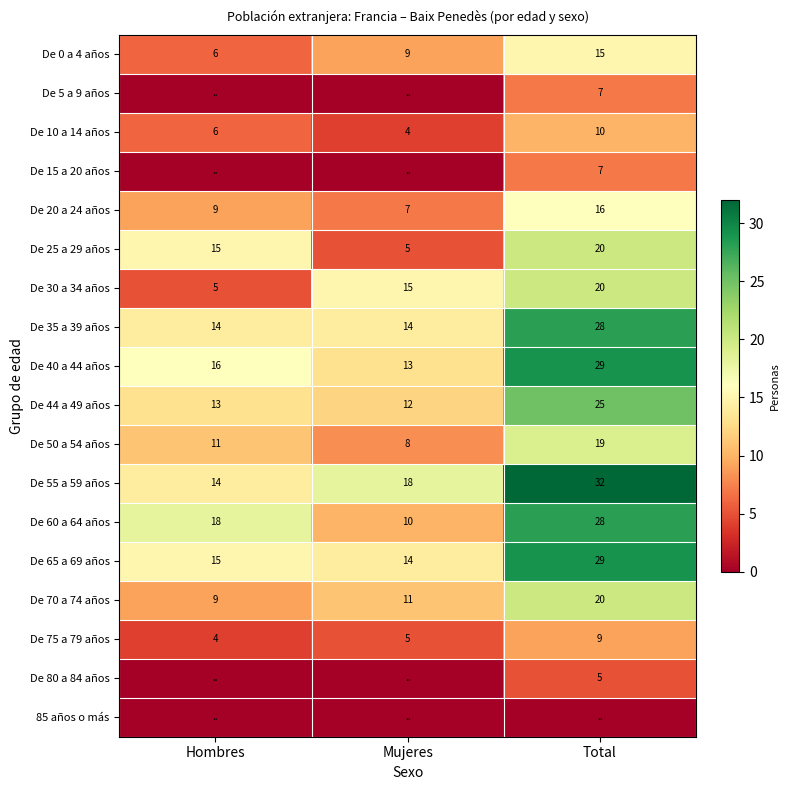

List the labels in order of De 20 a 24 años value, smallest first.

Mujeres, Hombres, Total